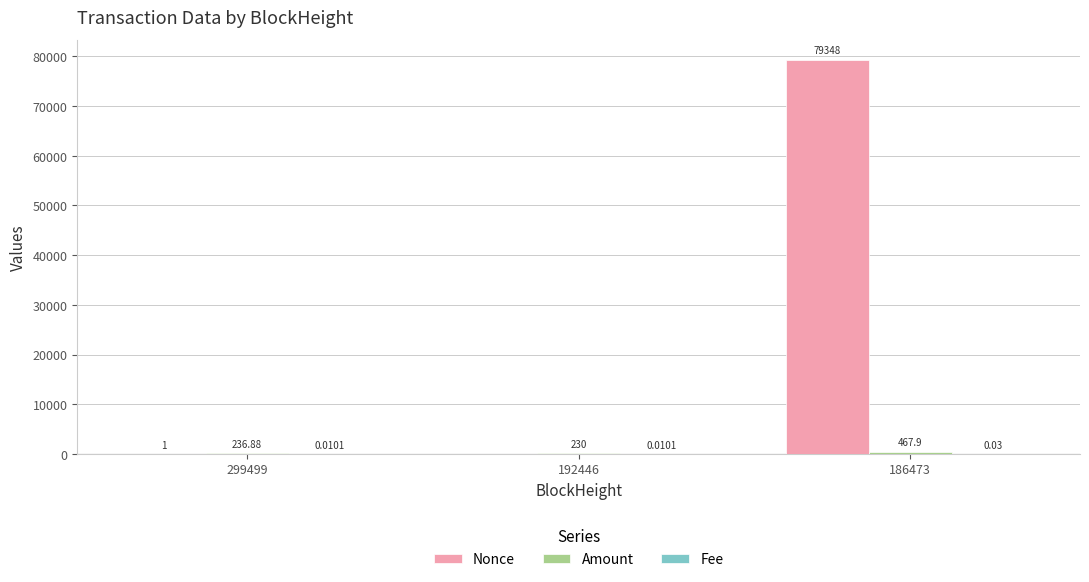

At which label does Nonce reach its peak?

186473